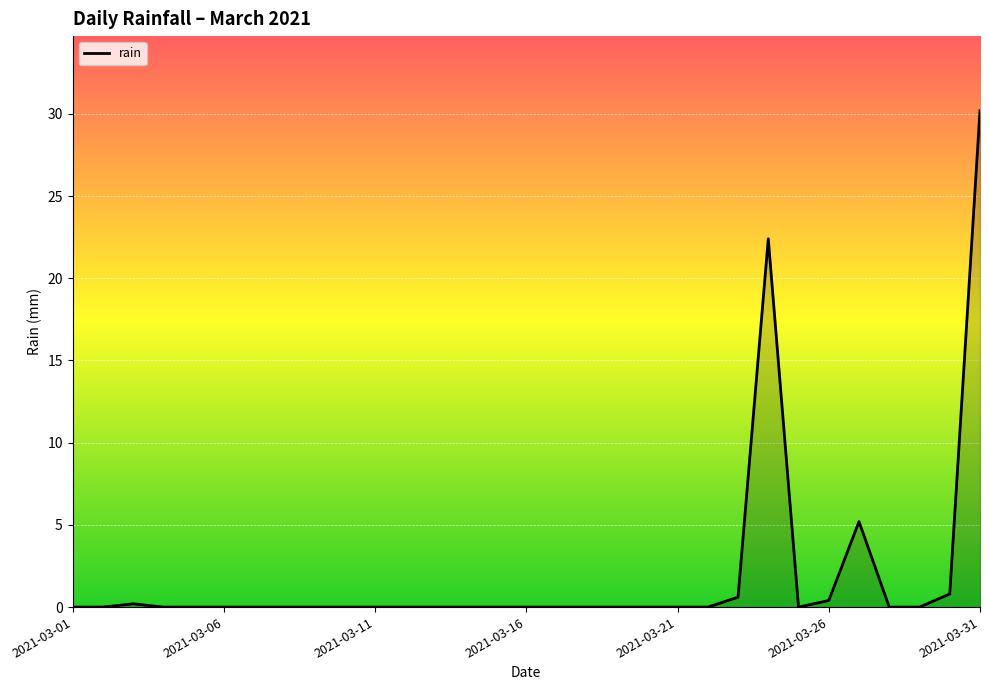

What is the greatest value displayed?

30.2